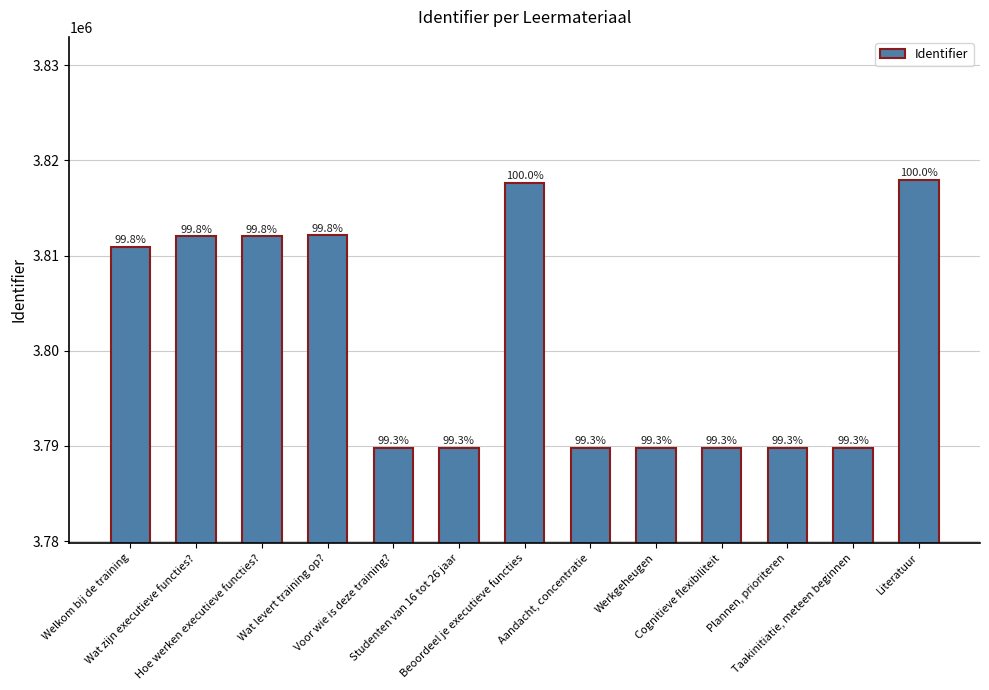

The chart shows a value of 777503 at Literatuur. True or false?

False